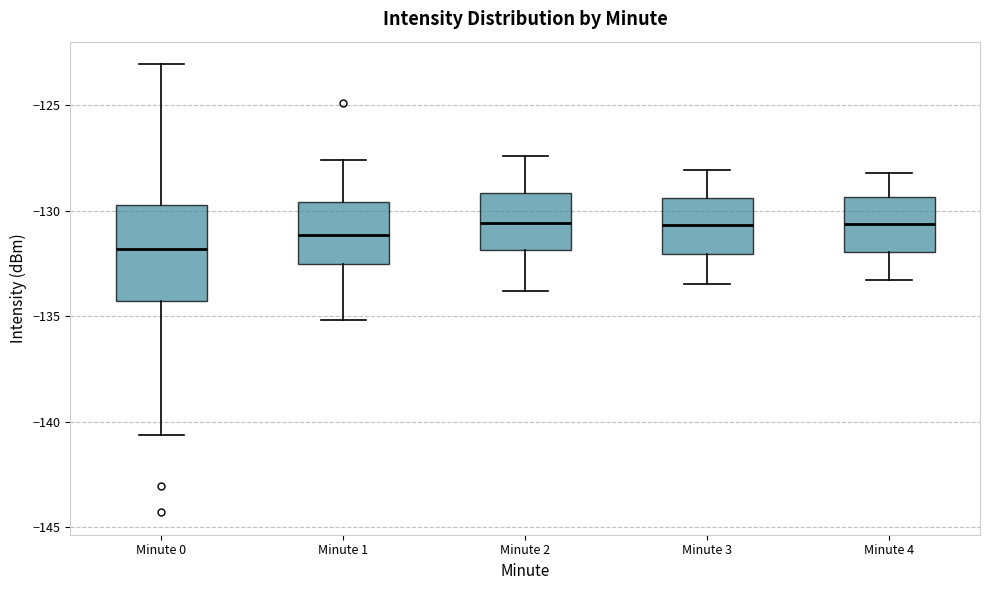

Reading left to right, transcribe this box plot: for each box, give where its median line is, the range the box spans, and where its two whiskers end, as read against the y-axis. The values are not printed on the chart, so give them approximately, as read against the axis.

Minute 0: median -132.0, box -134.5 to -129.5, whiskers -140.5 to -123.0
Minute 1: median -131.0, box -132.5 to -129.5, whiskers -135.0 to -127.5
Minute 2: median -130.5, box -132.0 to -129.0, whiskers -134.0 to -127.5
Minute 3: median -130.5, box -132.0 to -129.5, whiskers -133.5 to -128.0
Minute 4: median -130.5, box -132.0 to -129.5, whiskers -133.5 to -128.0